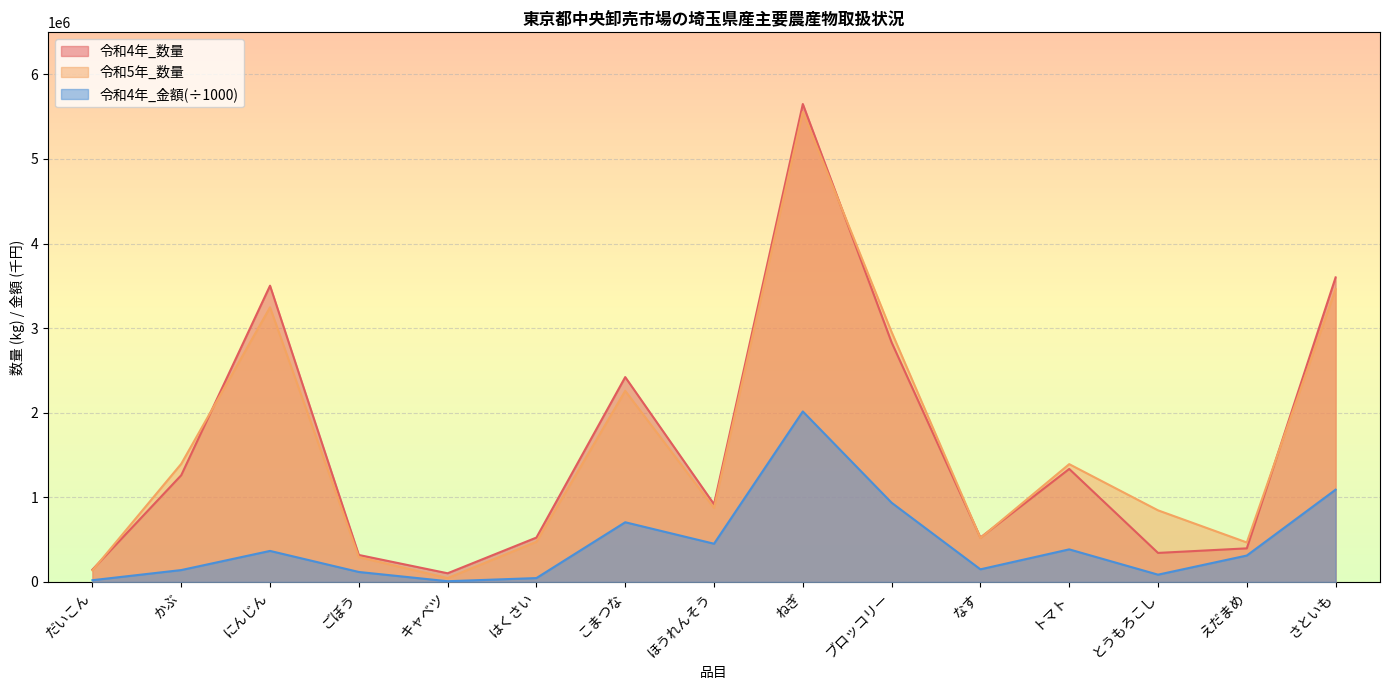

At which category is the sum across all series the highest?

ねぎ